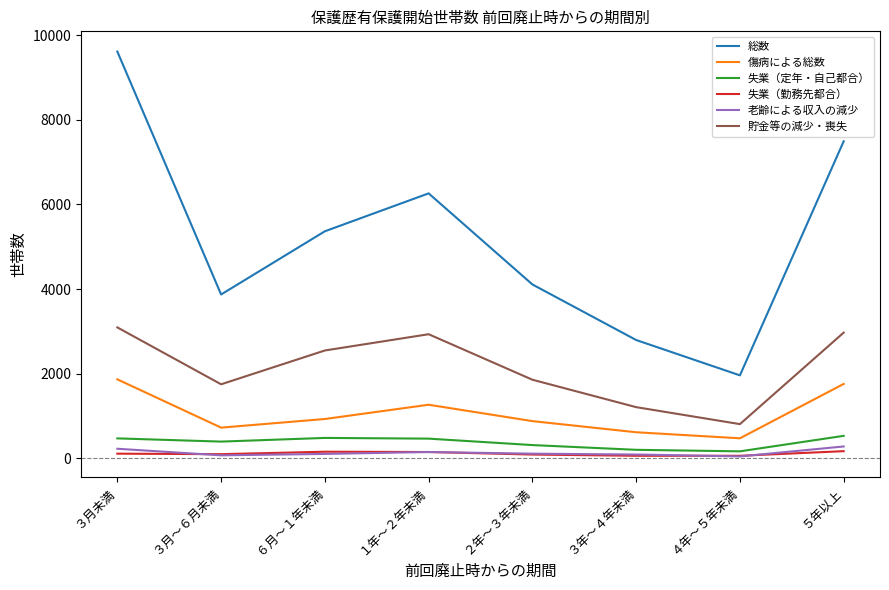

True or false: 貯金等の減少・喪失 and 傷病による総数 cross at least once.

False